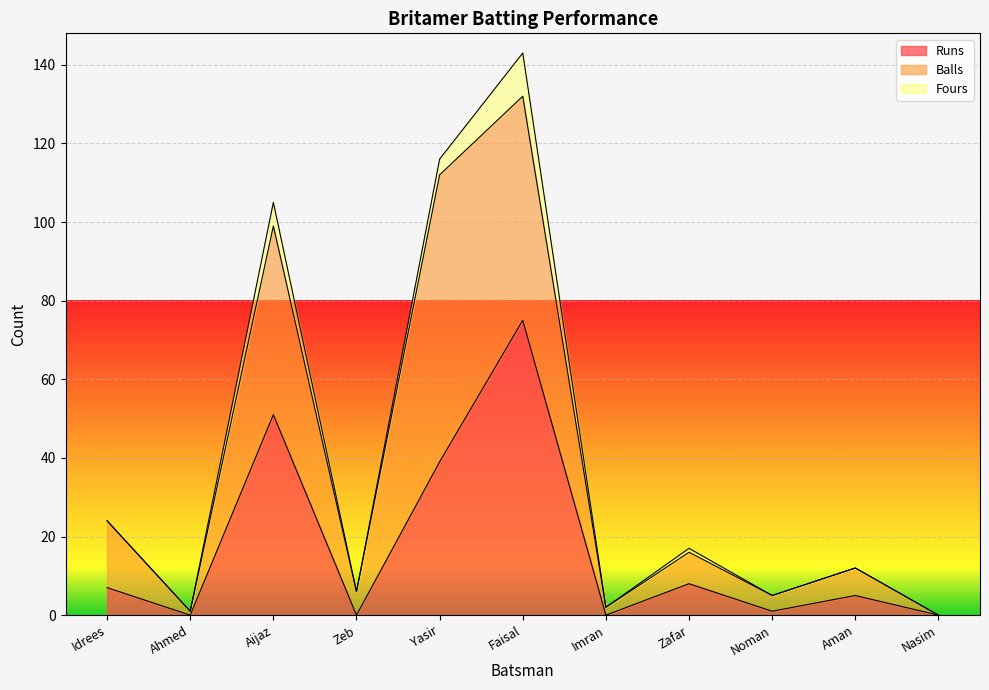

At which category is the sum across all series the highest?

Faisal